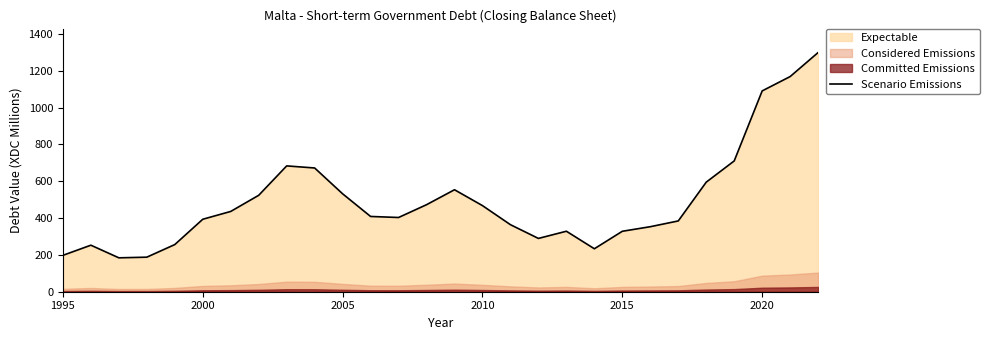

True or false: Scenario Emissions has a value of 100.0 at 2015.

False